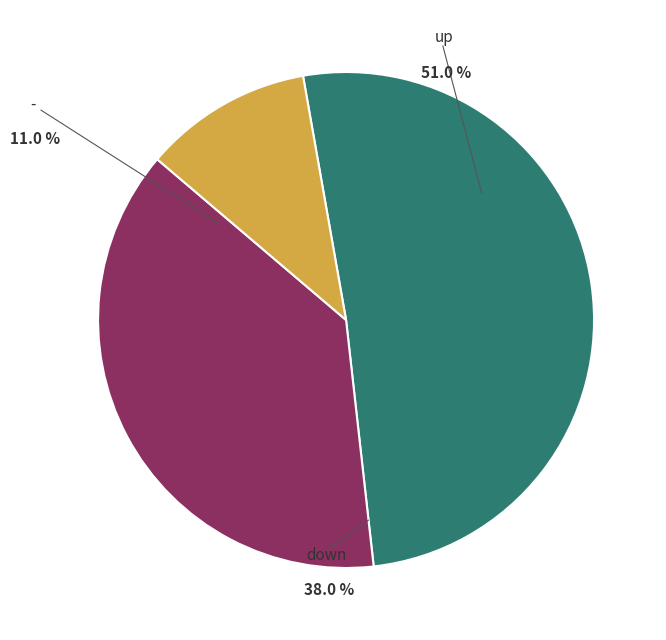

To the nearest percent, what is the difference between the largest and smallest slice percentages?

40%